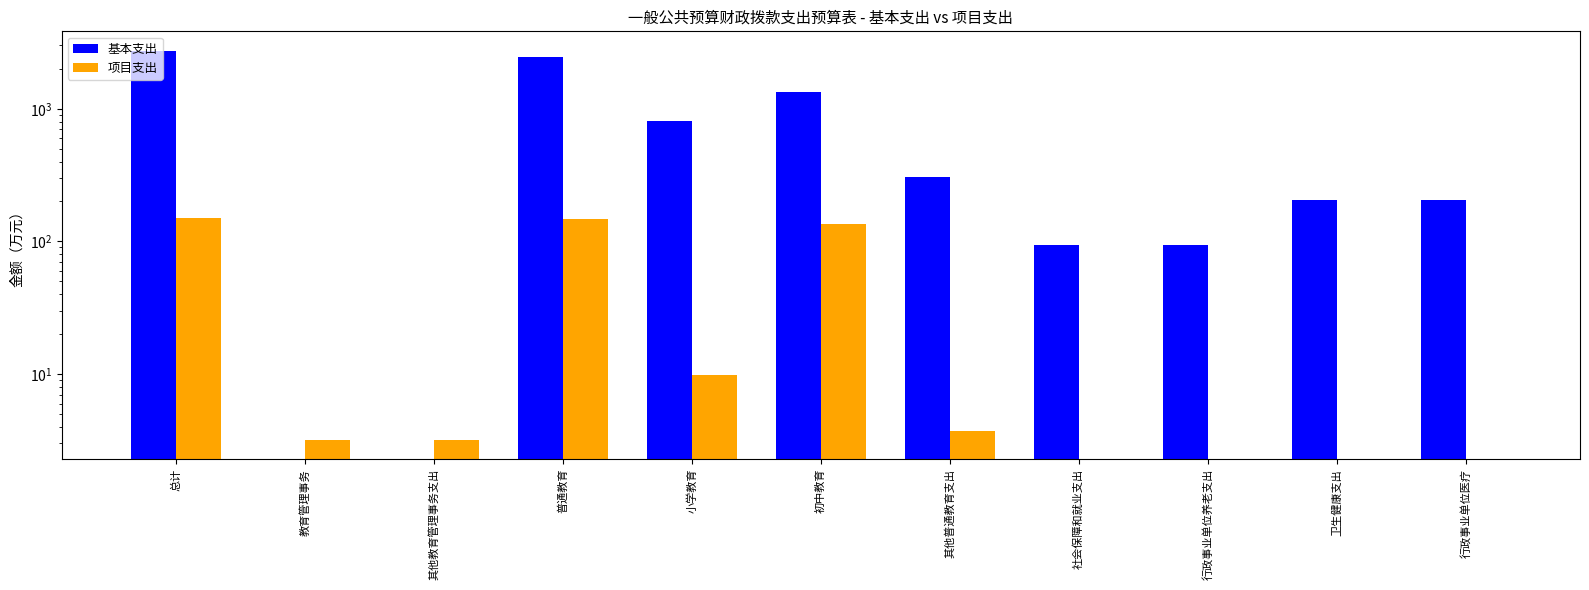

What position from the right is 行政事业单位医疗?

1